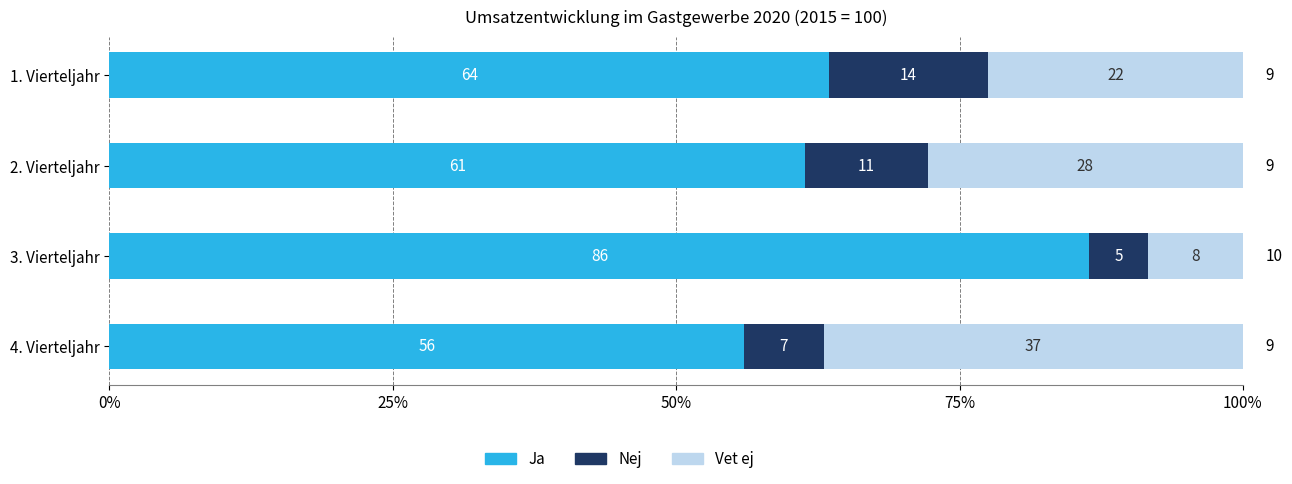

What is the difference between the maximum and minimum values in the Vet ej series?

28.6